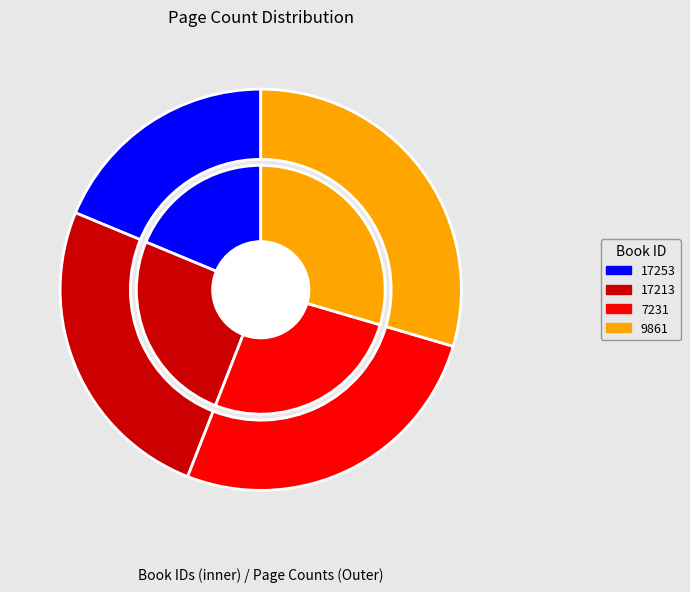

What percentage is the 17253 slice, to the nearest percent?

19%